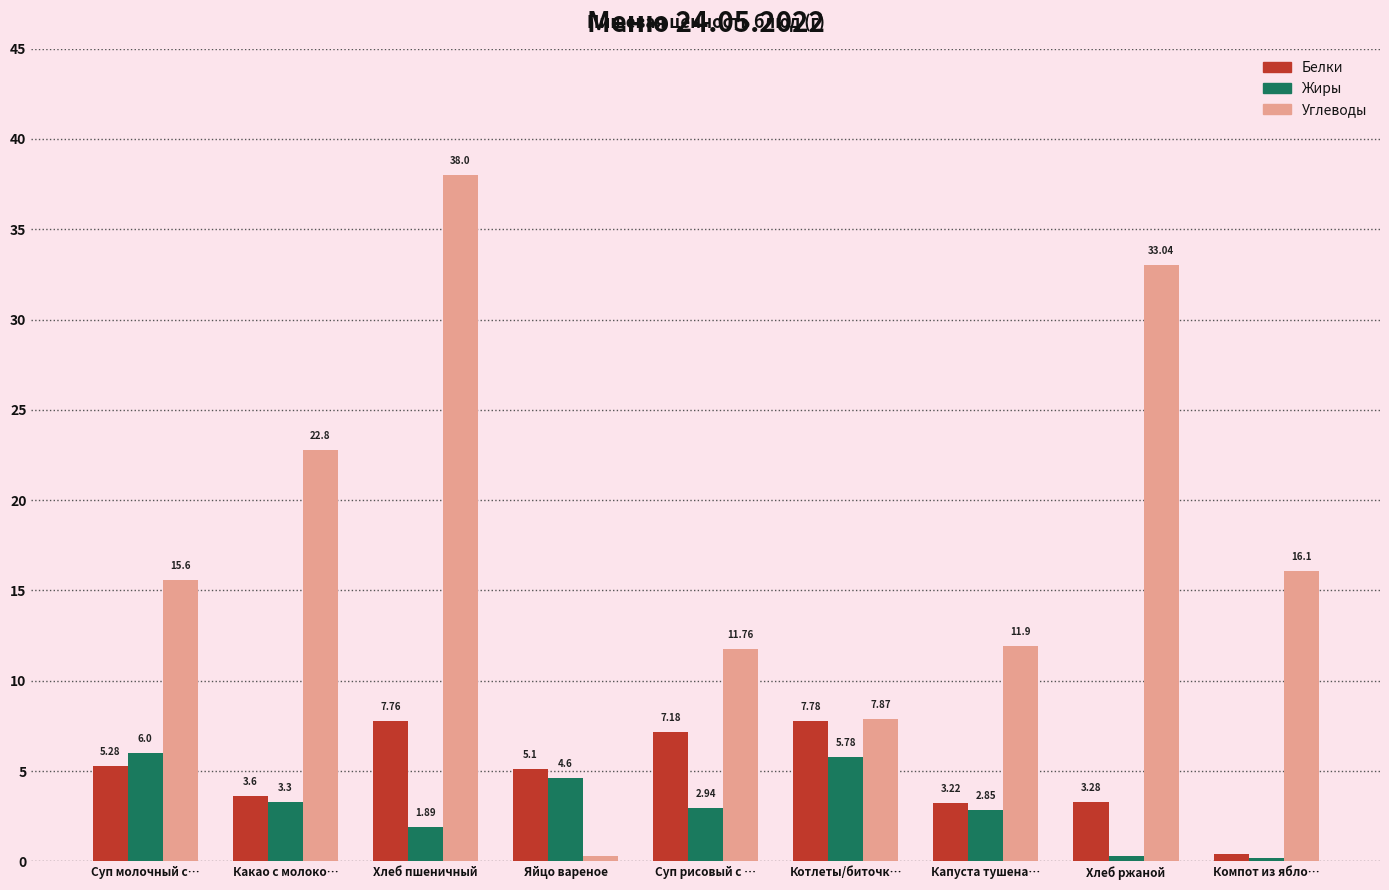

At how many categories does at least one series exceed 17?

3